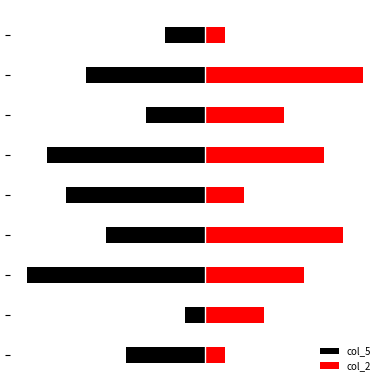

Are the bars grouped side by side (vs. stacked)?

Yes